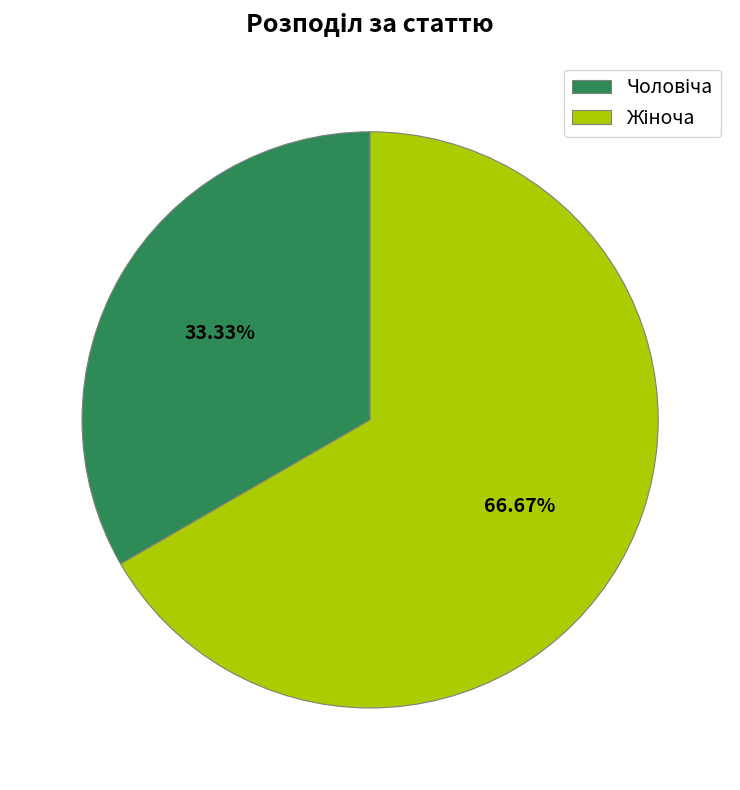

Does any single category account for the majority?

Yes